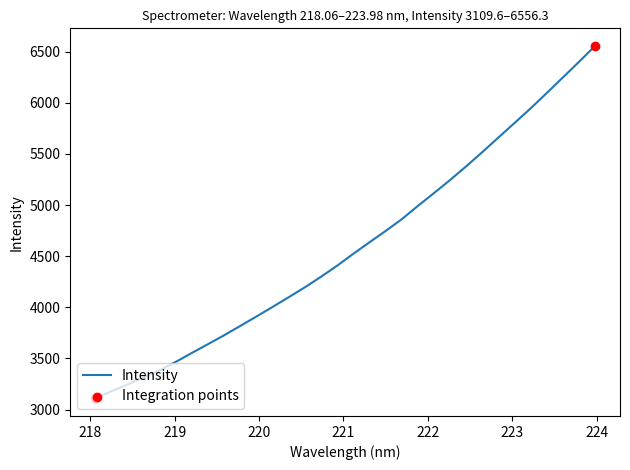

What is the maximum value shown in the chart?

6556.3